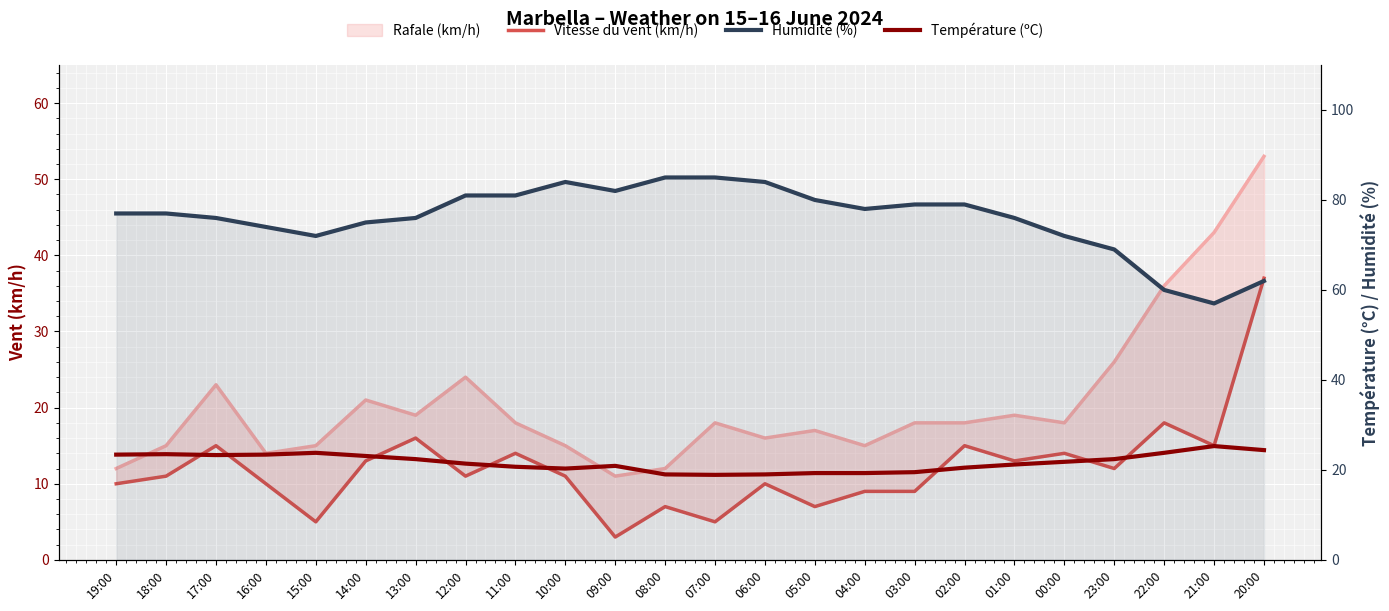

List the labels in order of Température (ºC) value, smallest first.

07:00, 08:00, 06:00, 05:00, 04:00, 03:00, 10:00, 02:00, 11:00, 09:00, 01:00, 12:00, 00:00, 13:00, 23:00, 14:00, 17:00, 19:00, 16:00, 18:00, 15:00, 22:00, 20:00, 21:00